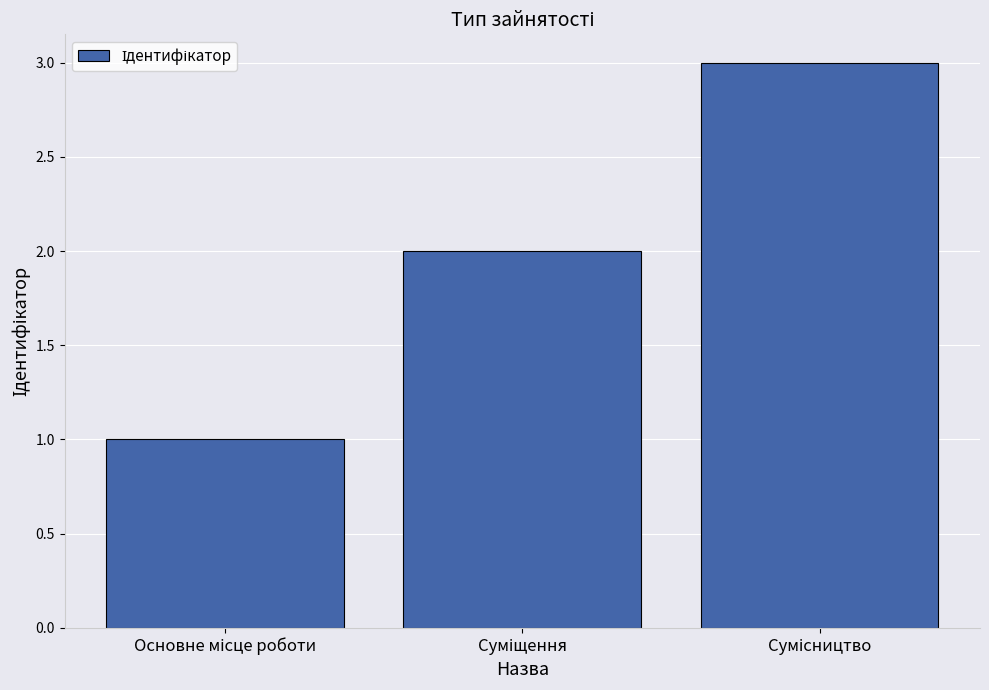

Reading left to right, list all the values displayed in this chart.

1	2	3